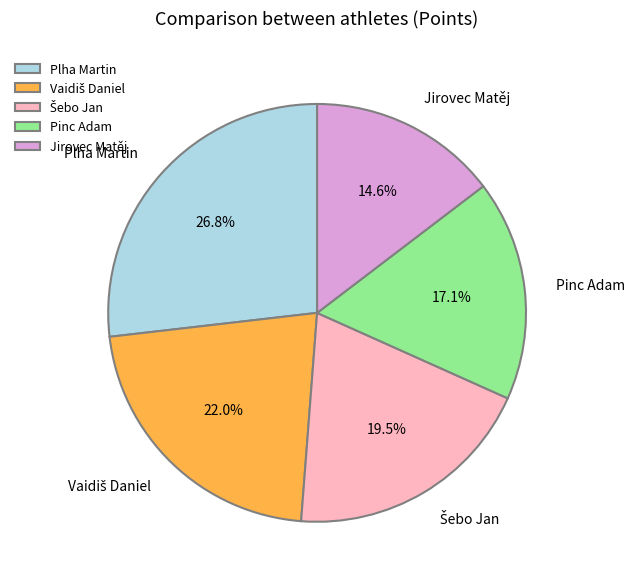

What is the total percentage of Pinc Adam and Jirovec Matěj?

31.7%